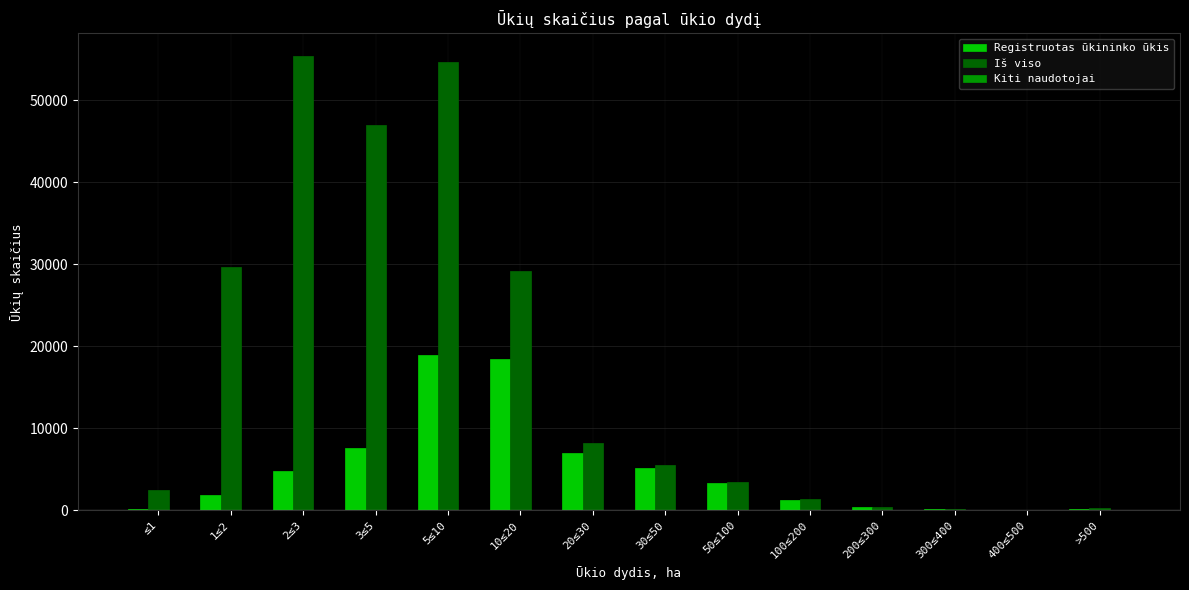

The value of Registruotas ūkininko ūkis at 30≤50 is 3222. True or false?

False